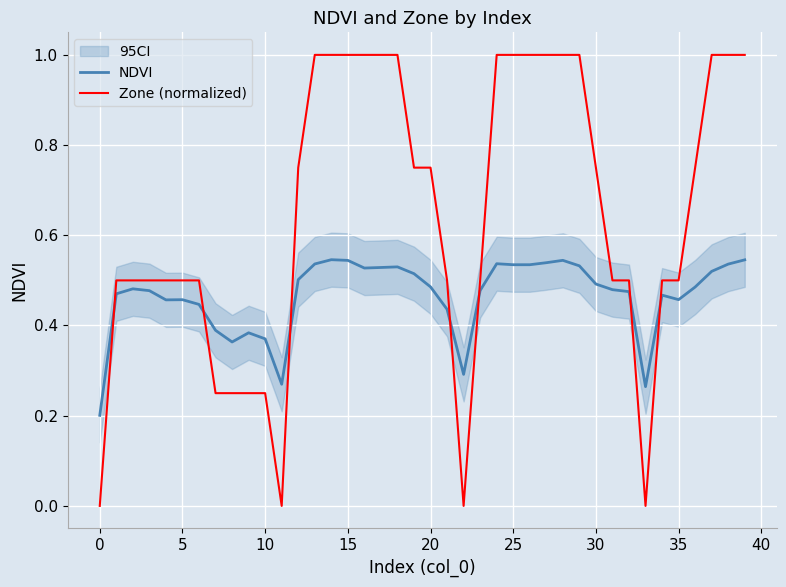

At how many categories does at least one series exceed 0?

40